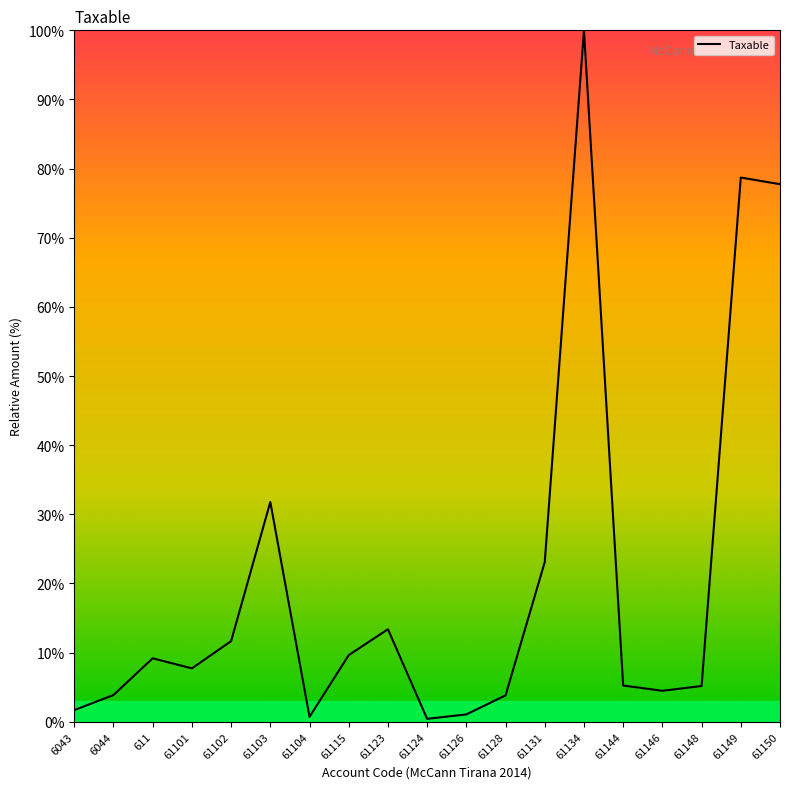

What position from the right is 61144?

5